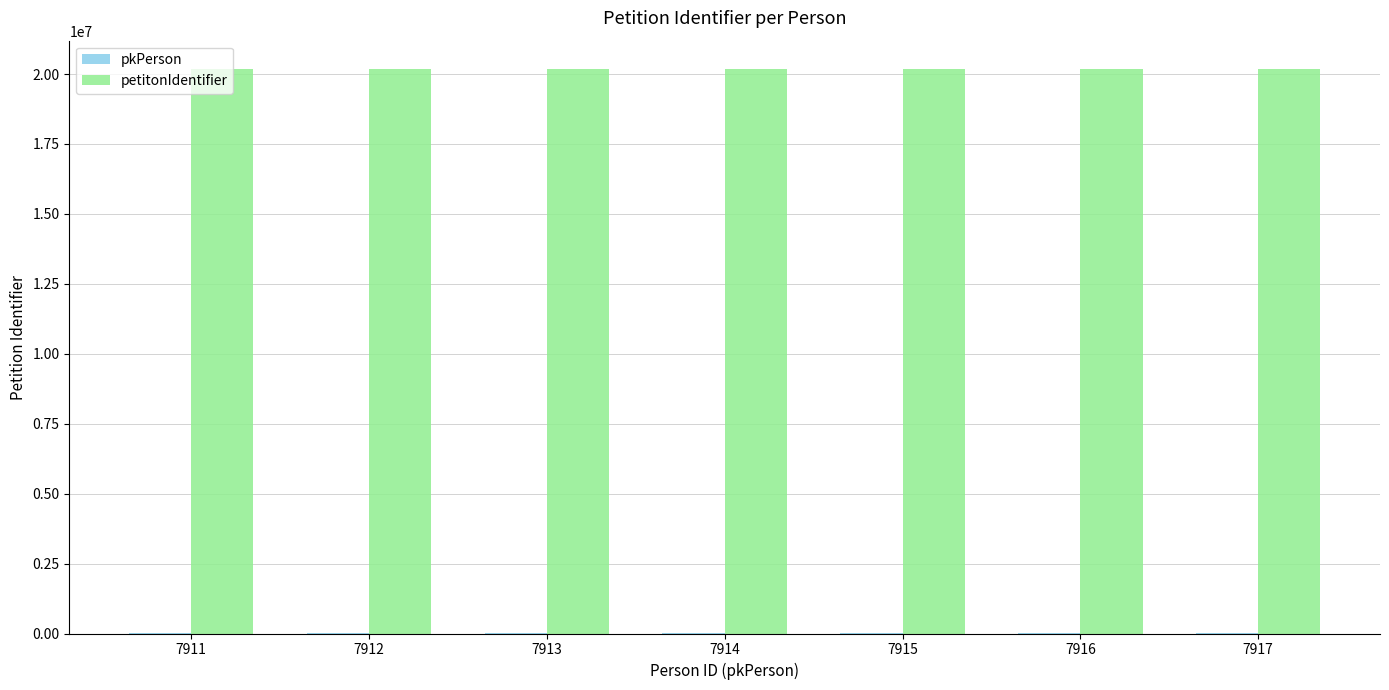

Rank the series by their average value, from highest to lowest.

petitonIdentifier, pkPerson